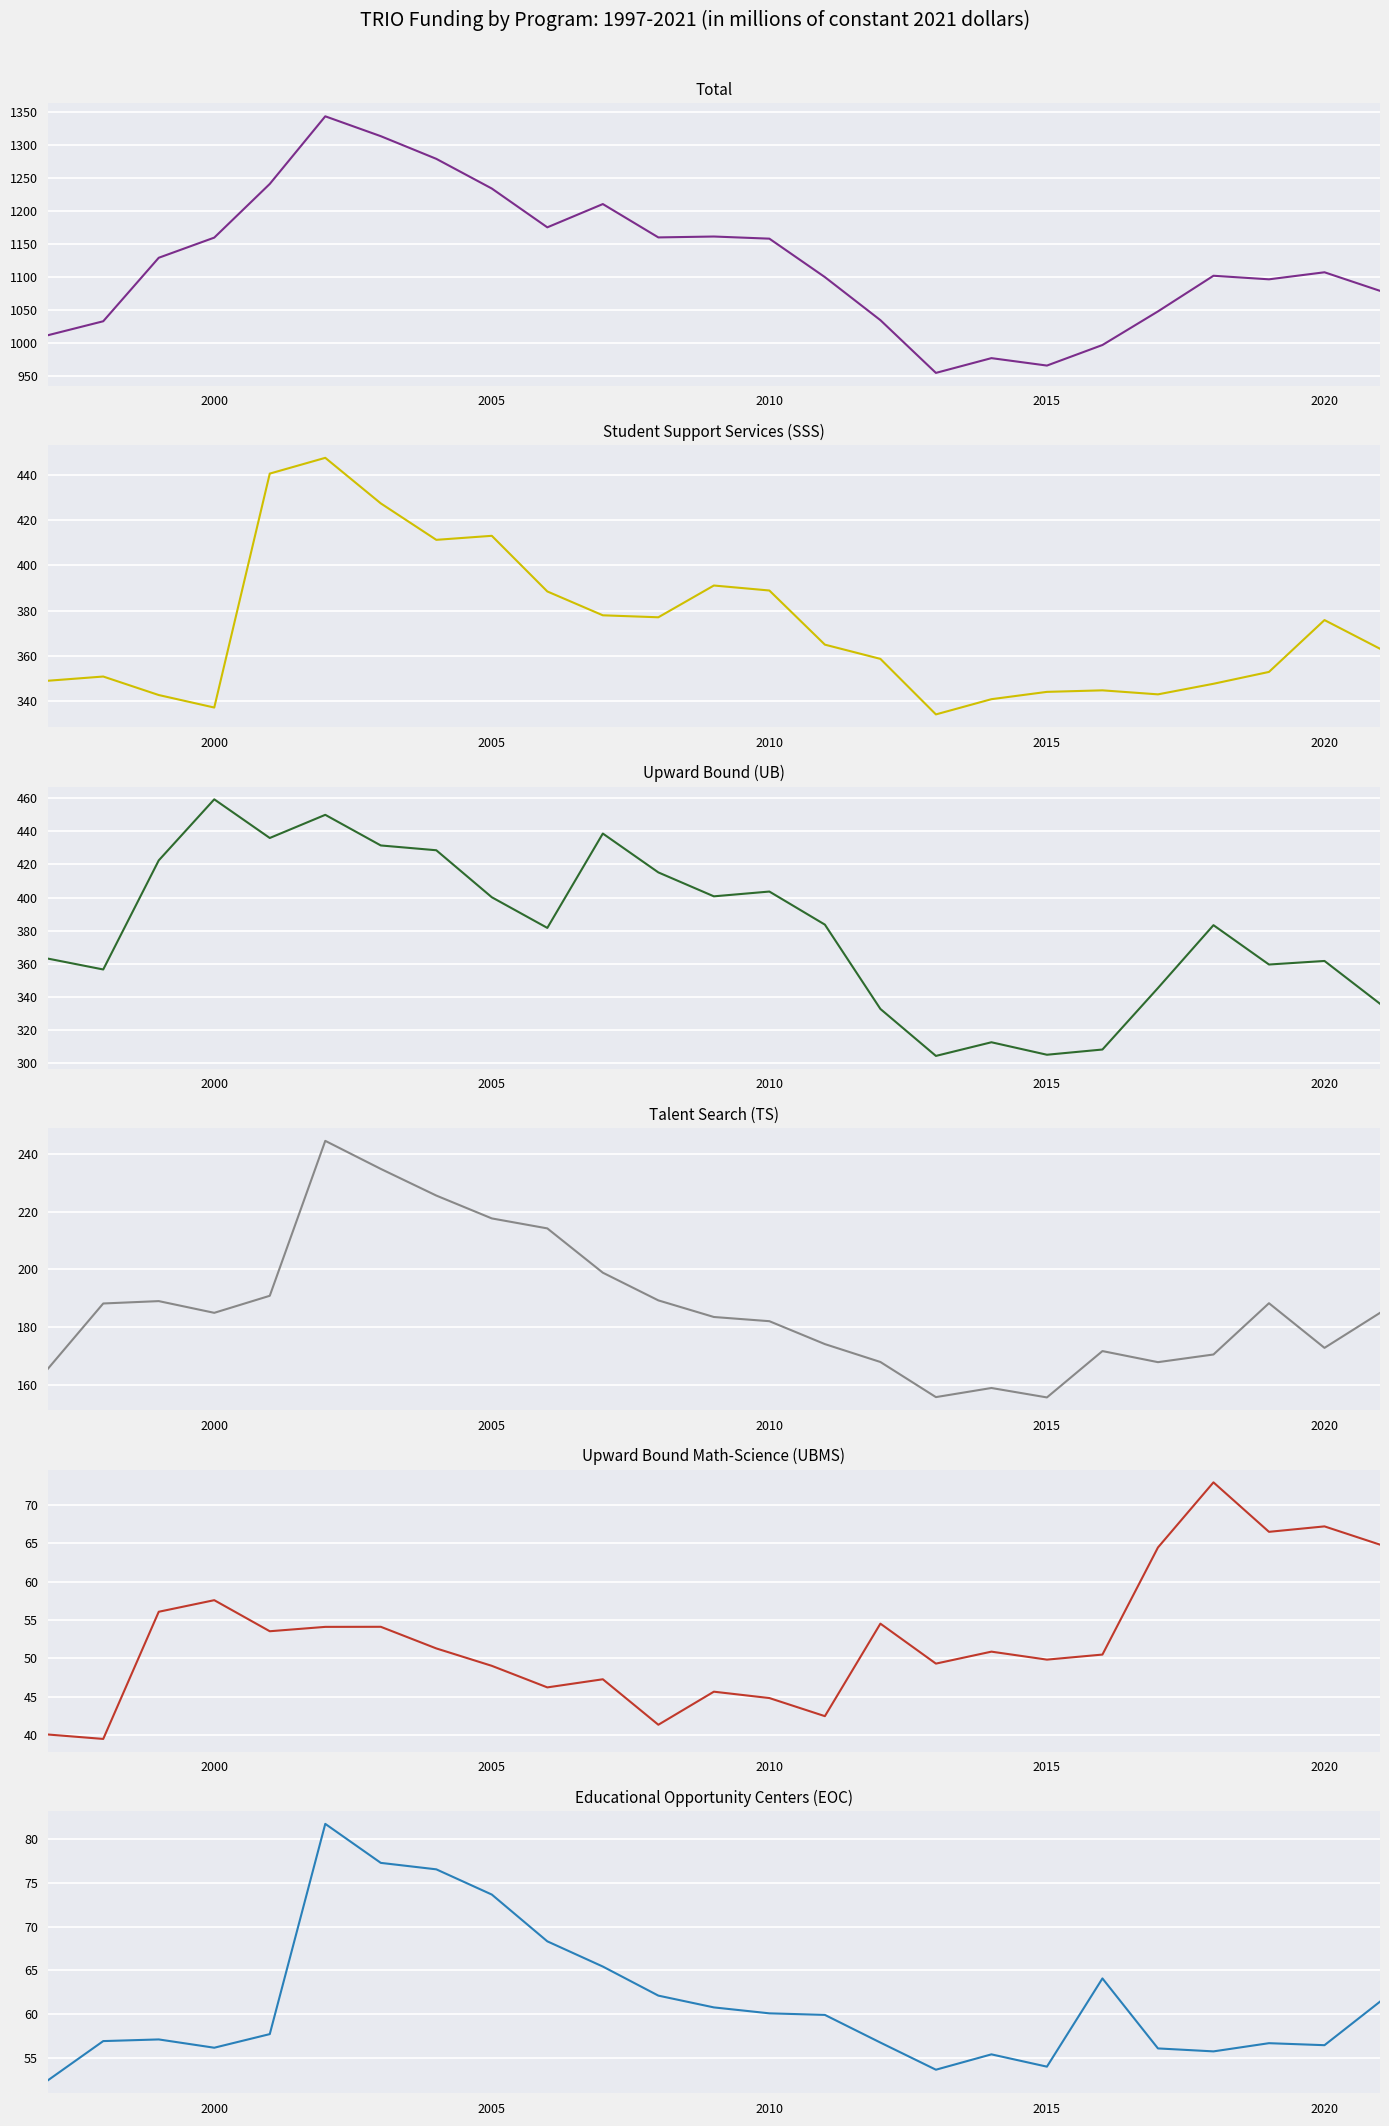

Is the value of Upward Bound Math-Science (UBMS) at 2010 greater than the value of Educational Opportunity Centers (EOC) at 2015?

No